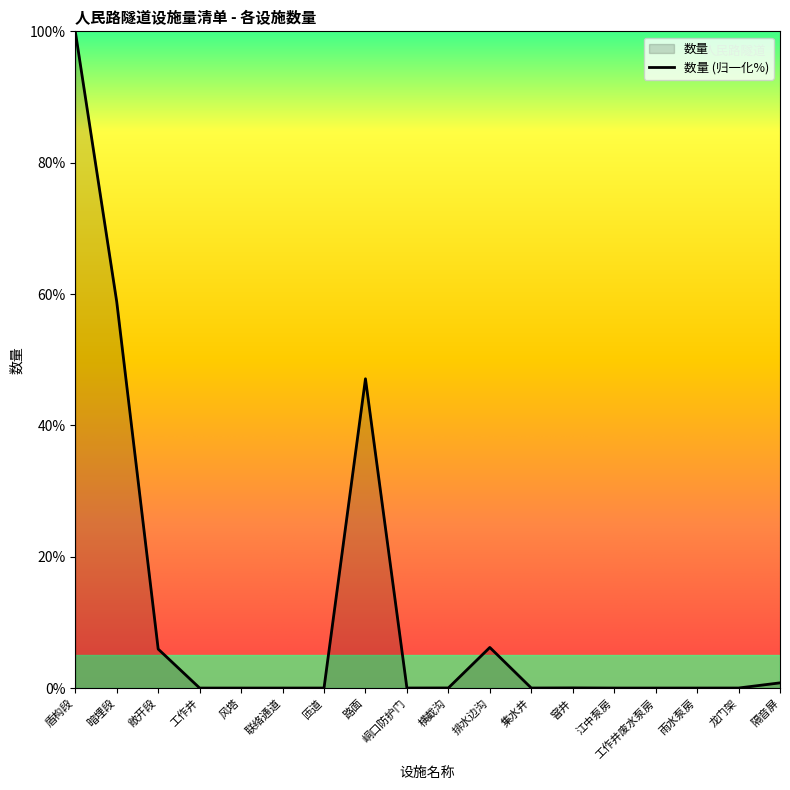

At which label is the value closest to 50?

路面